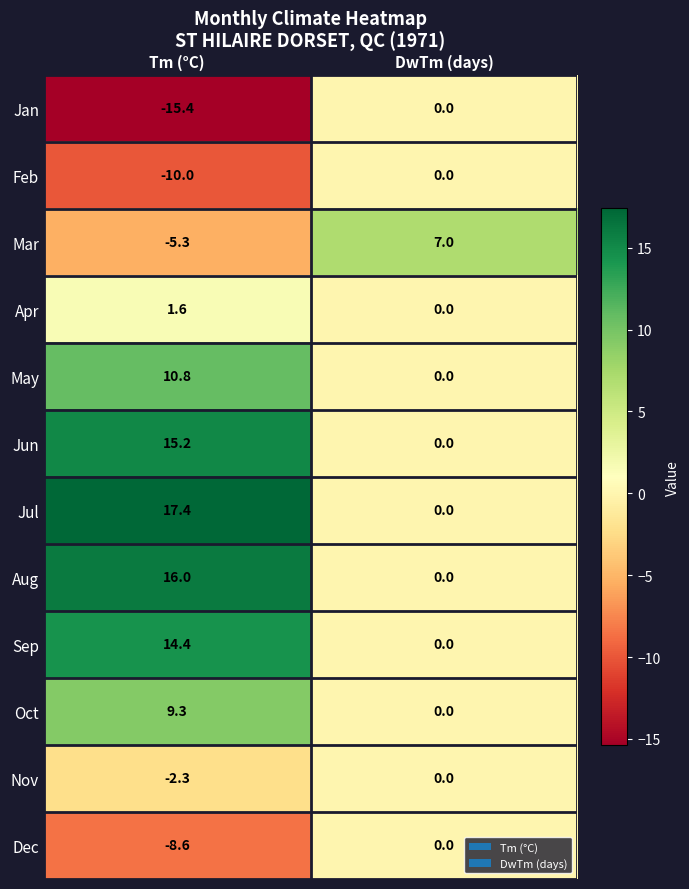

Rank the series at Tm (°C) from lowest to highest value.

Jan, Feb, Dec, Mar, Nov, Apr, Oct, May, Sep, Jun, Aug, Jul